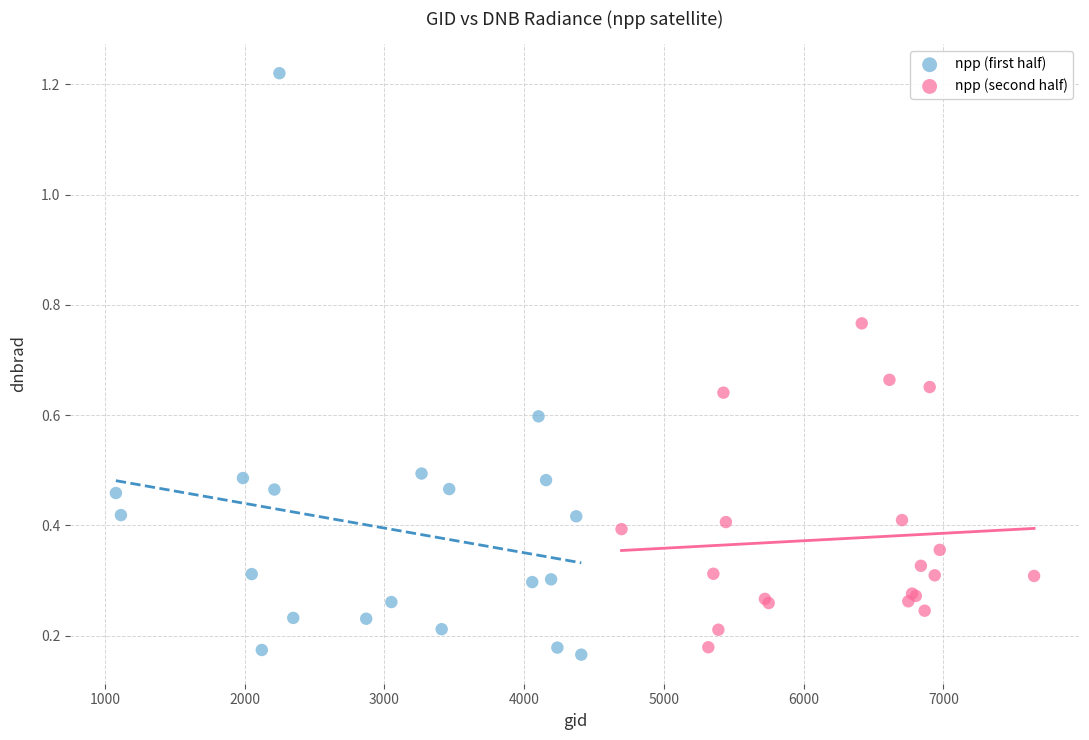

Which series contains the highest Y value?

npp (first half)